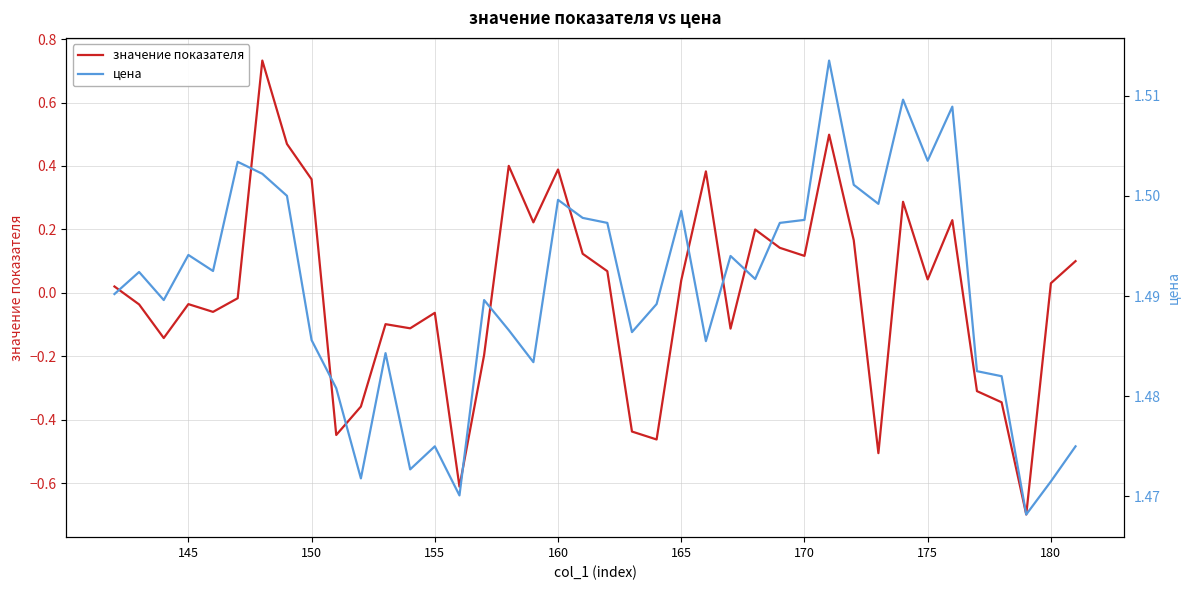

At 160, list the series in order from smallest to largest.

значение показателя, цена